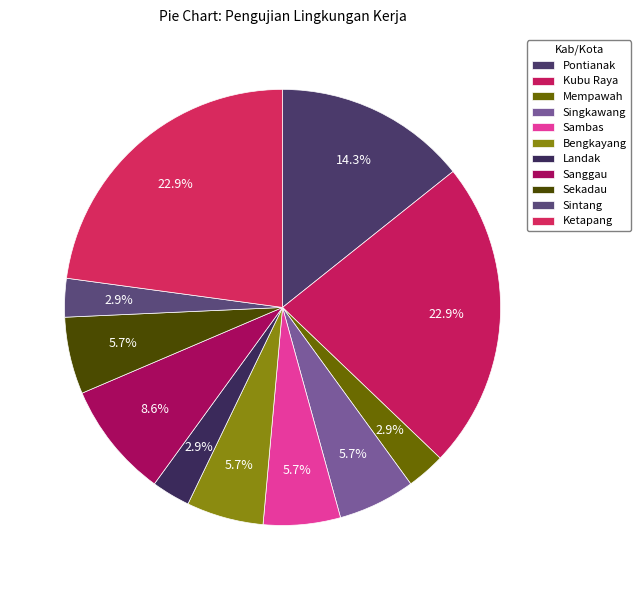

How many segments does this pie chart have?

11